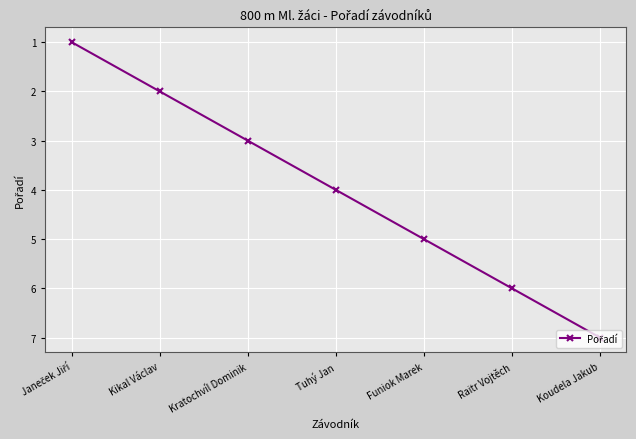

How many values are below 4?

3